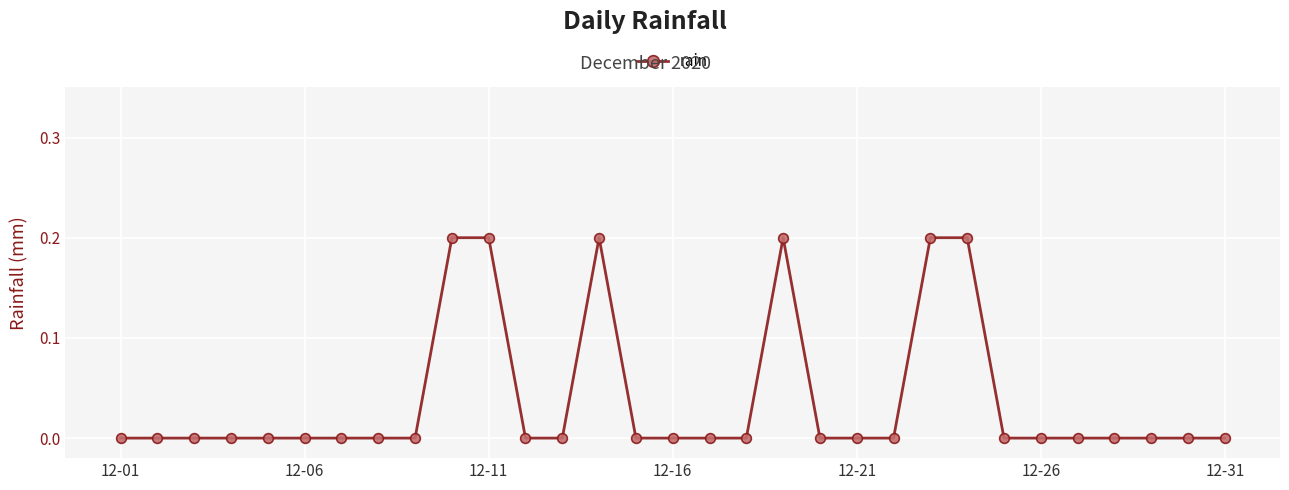

What is the sum of all values?

1.2